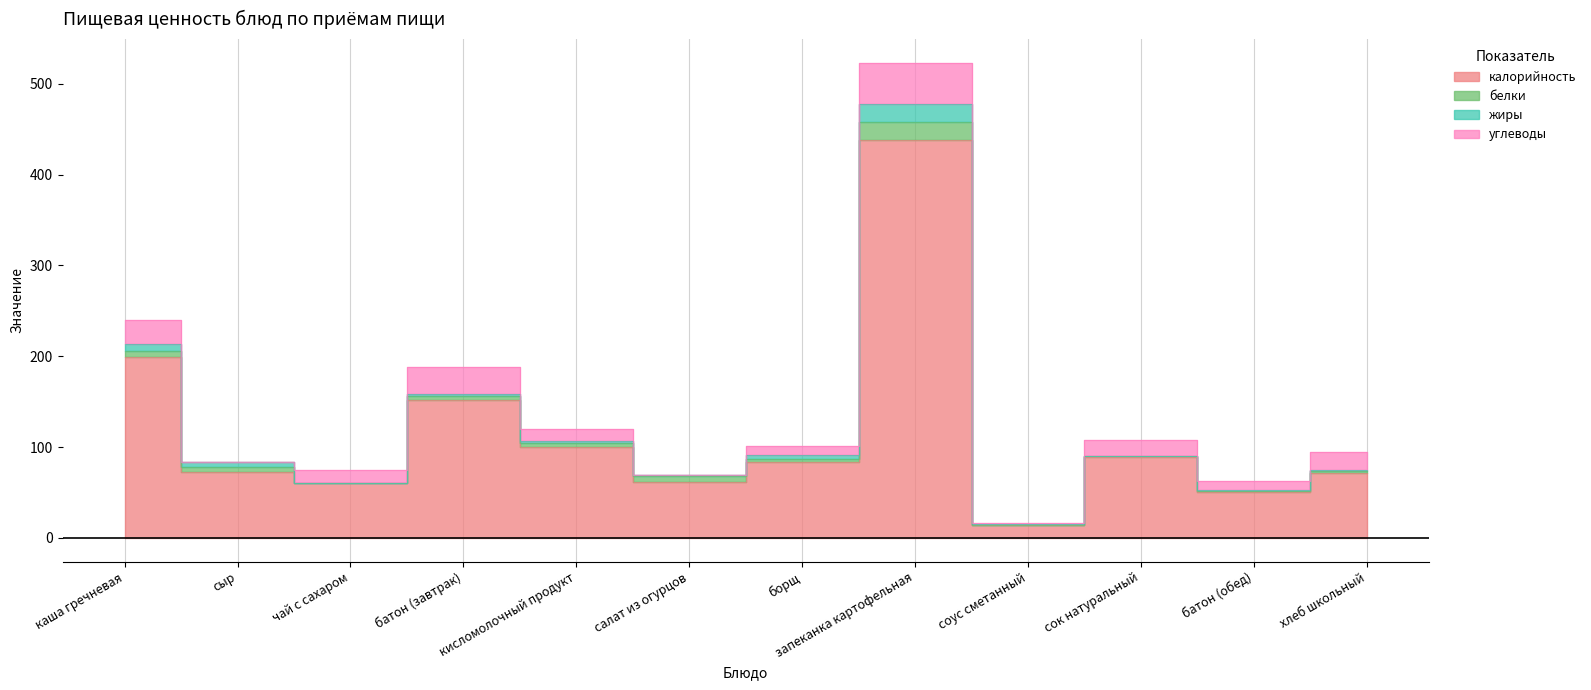

In жиры, how many points are higher than both neighbors (excluding endpoints)?

2